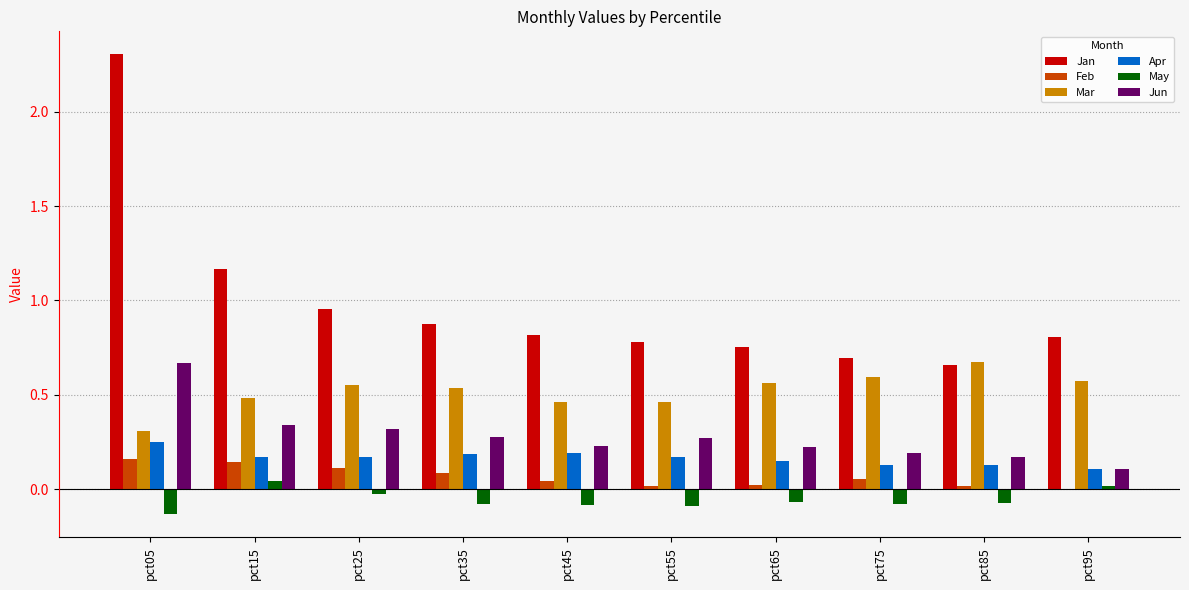

True or false: Apr has a value of 0.2 at pct35.

True